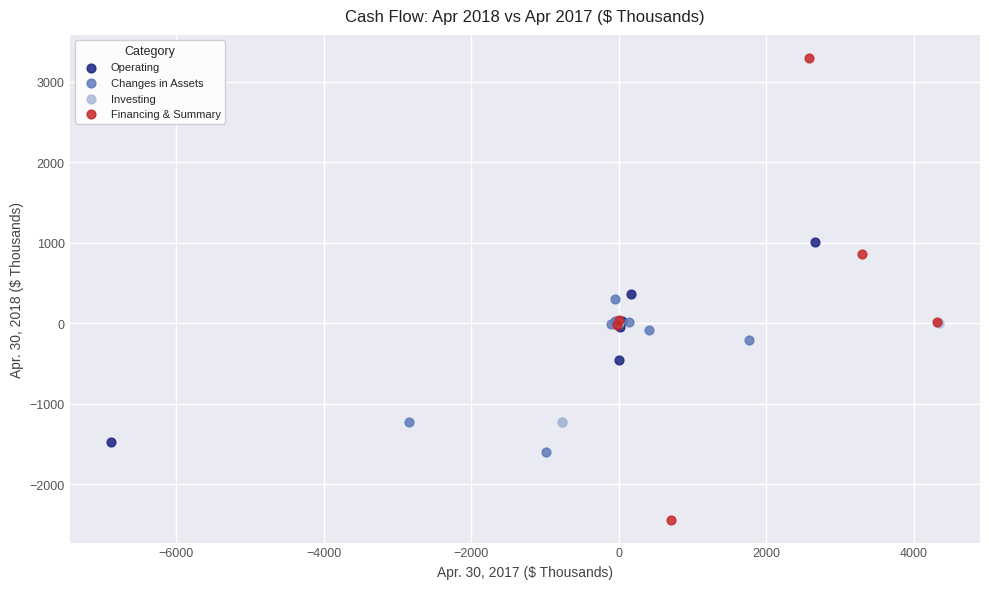

What are all the series names shown in the legend?

Operating, Changes in Assets, Investing, Financing & Summary